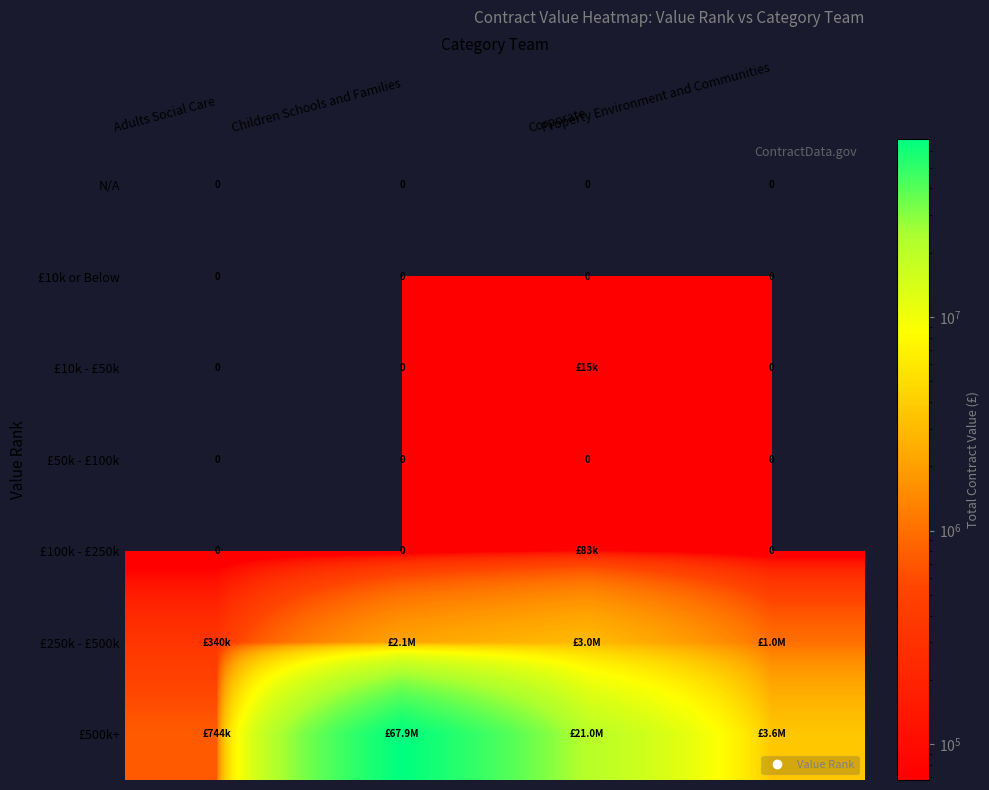

The £250k - £500k series shows 3434825 at Children Schools and Families. True or false?

False